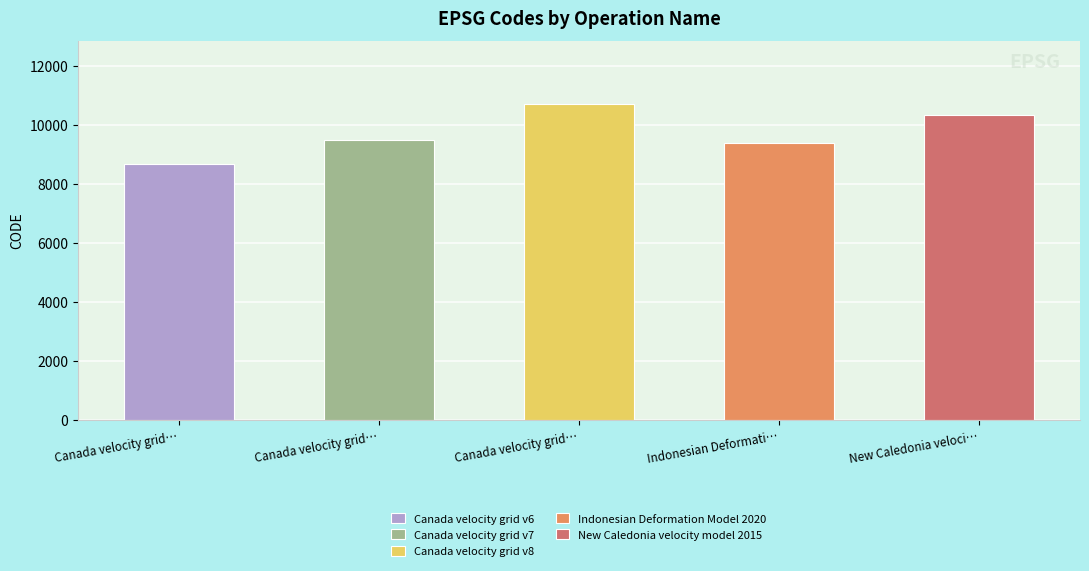

What is the difference between the maximum and minimum values?

2031